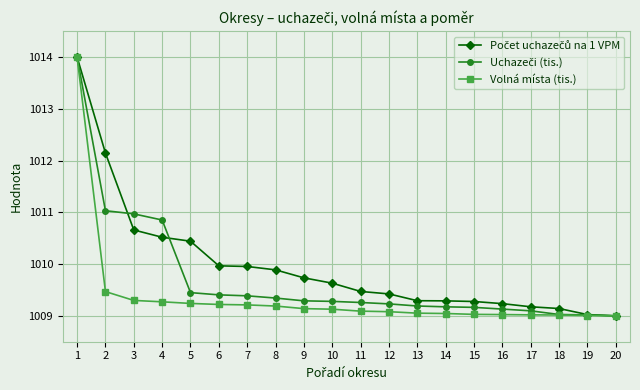

What is the total value across all series at 14?

3027.5